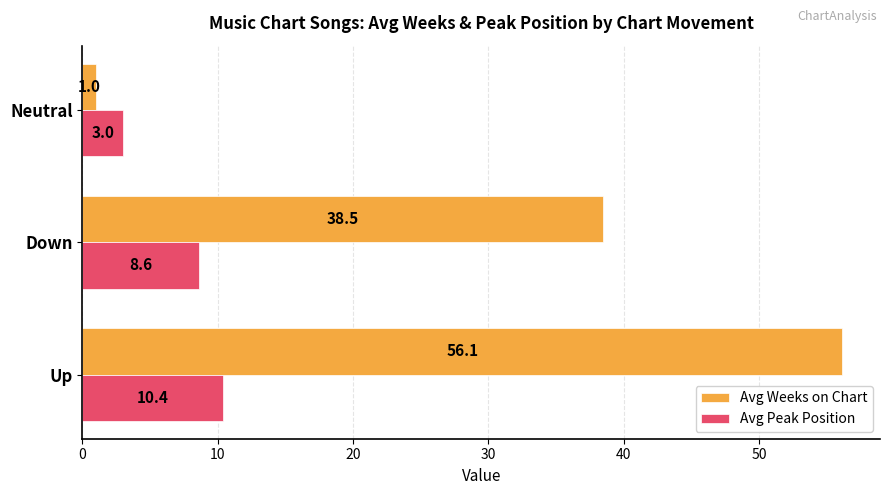

Which series has the largest total across all categories?

Avg Weeks on Chart